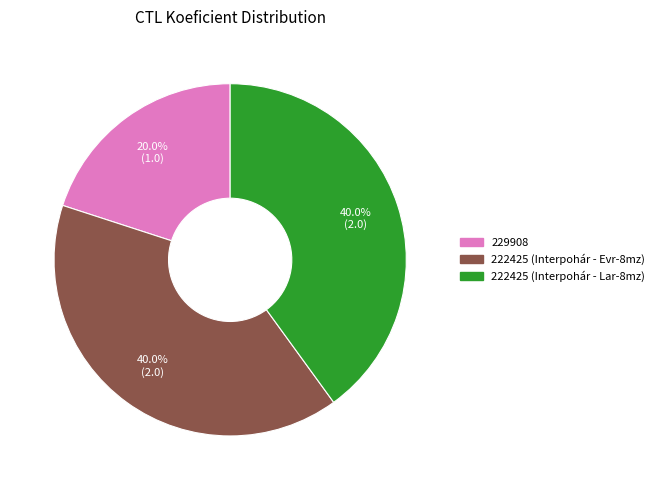

Does any single category account for the majority?

No